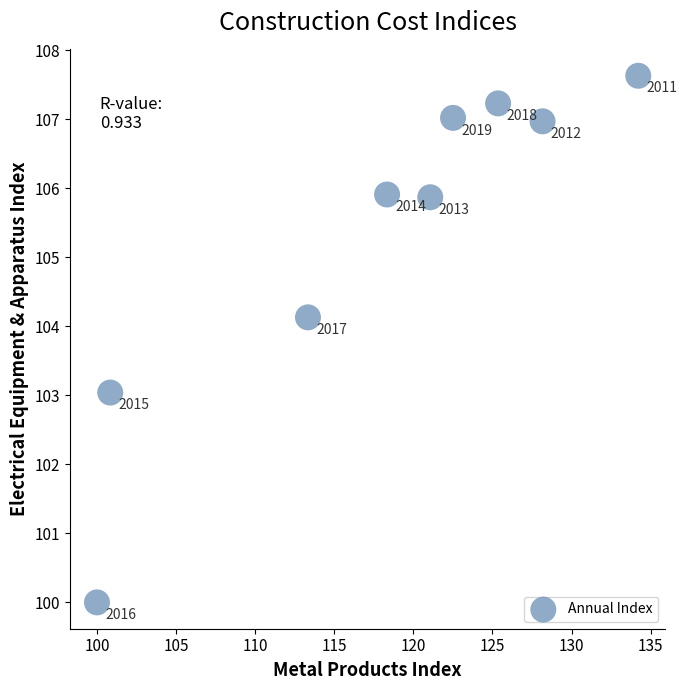

What is the average X value?

118.2